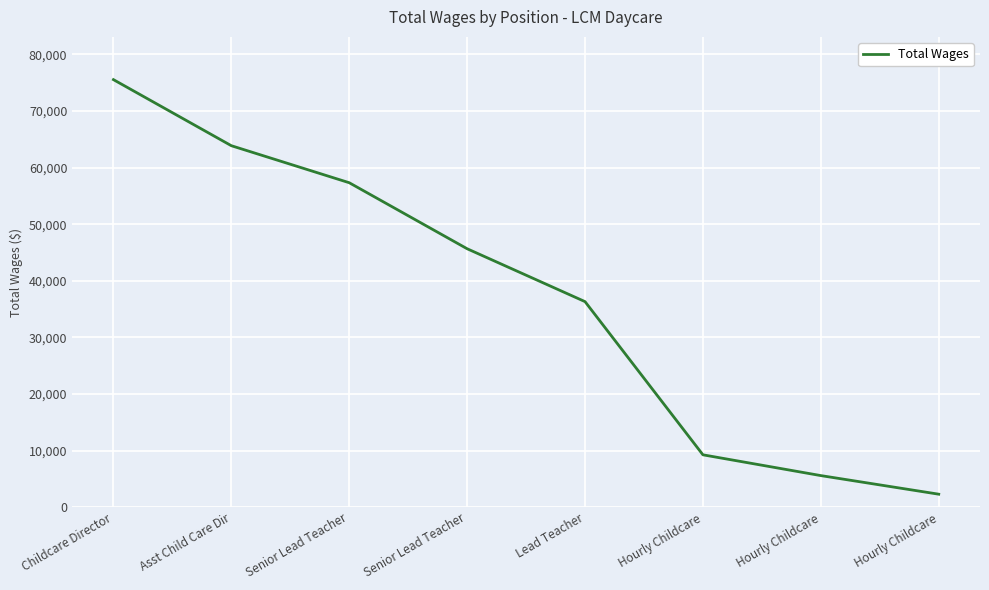

What is the difference between the maximum and minimum values?

73262